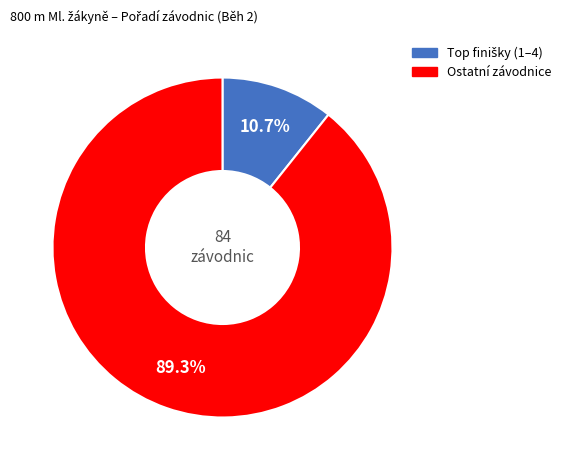

Does any single category account for the majority?

Yes